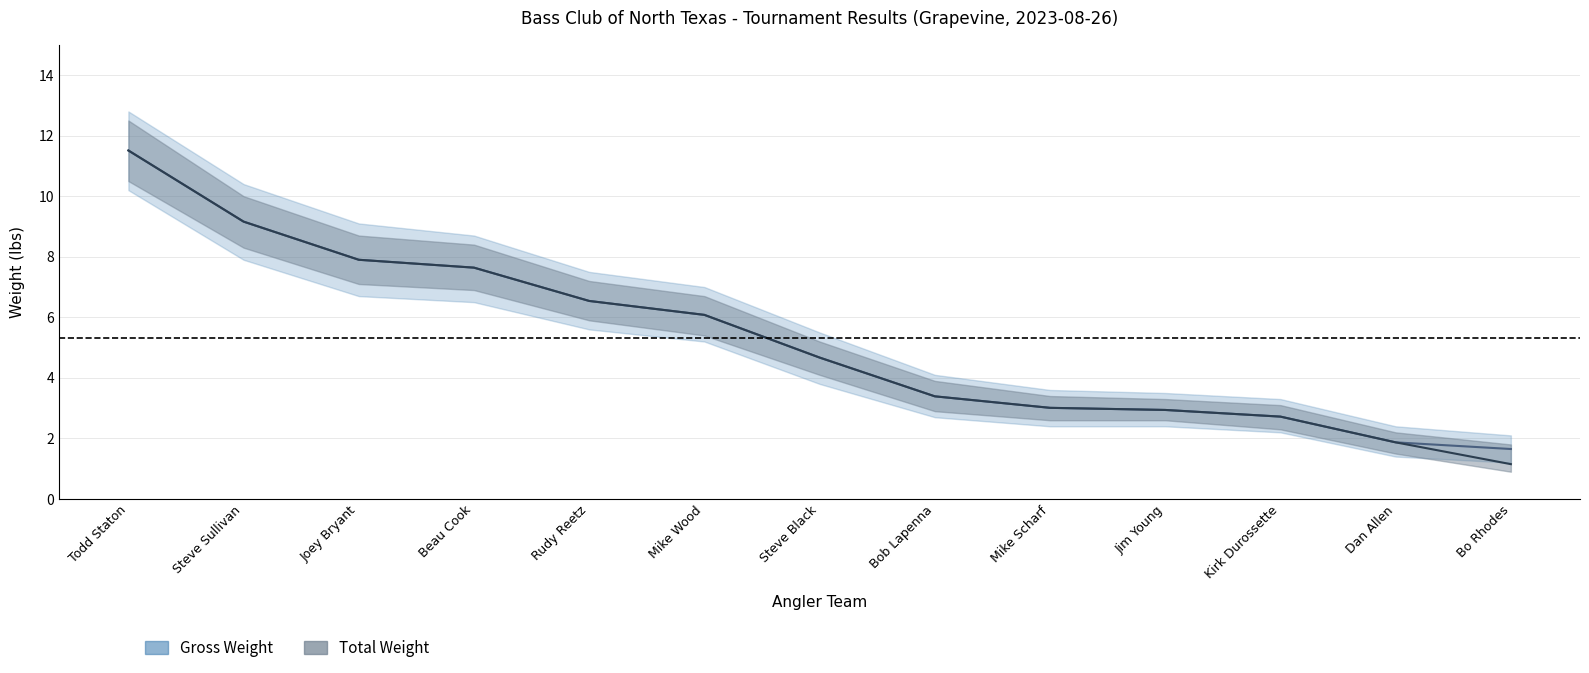

The Gross Weight Lower series shows 7.9 at Steve Sullivan. True or false?

True